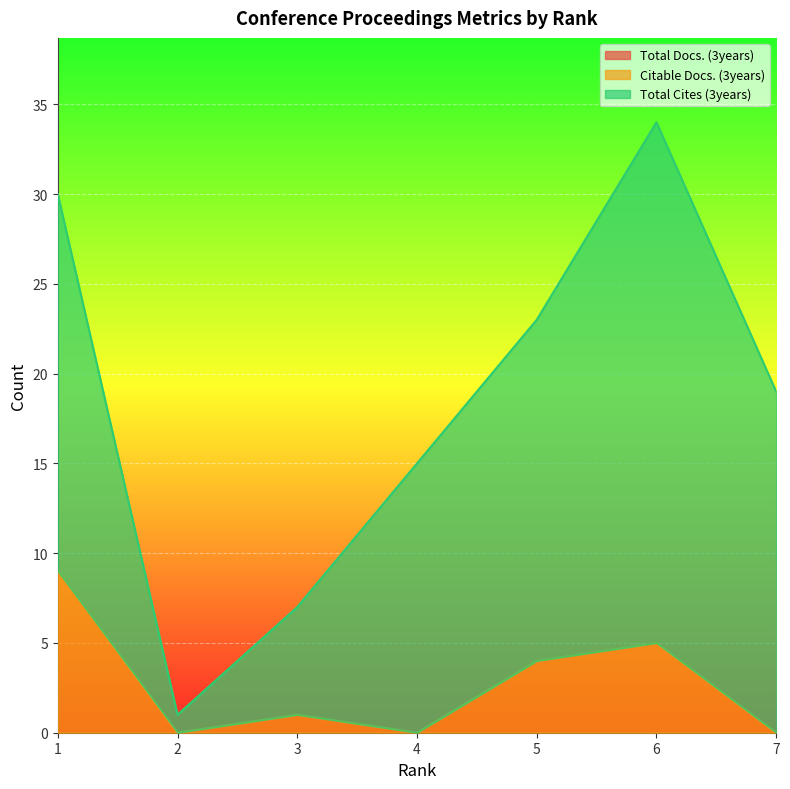

Which series has the largest range (max minus min)?

Total Cites (3years)